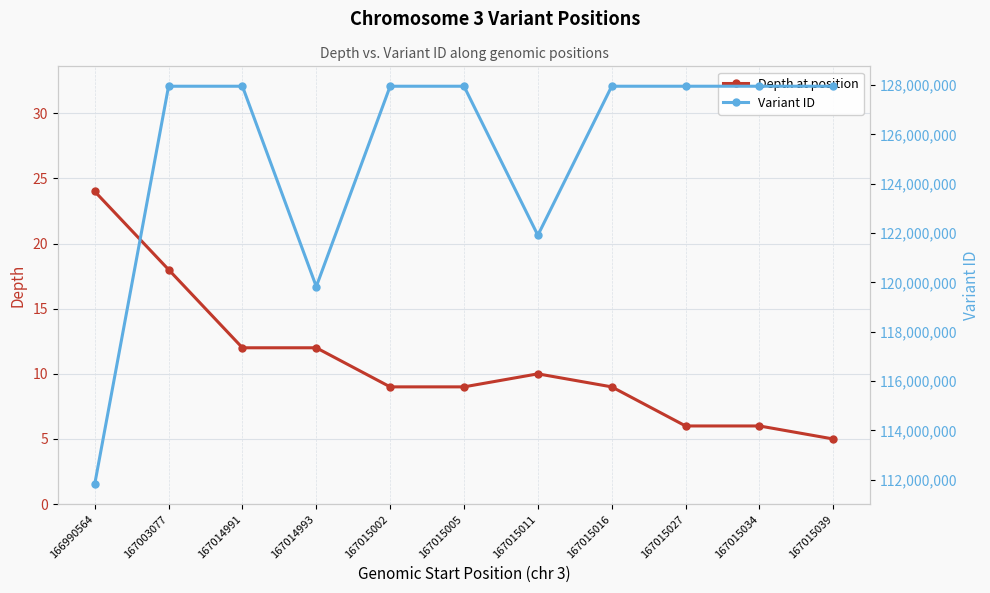

Which label corresponds to the smallest value in the chart?

167015039